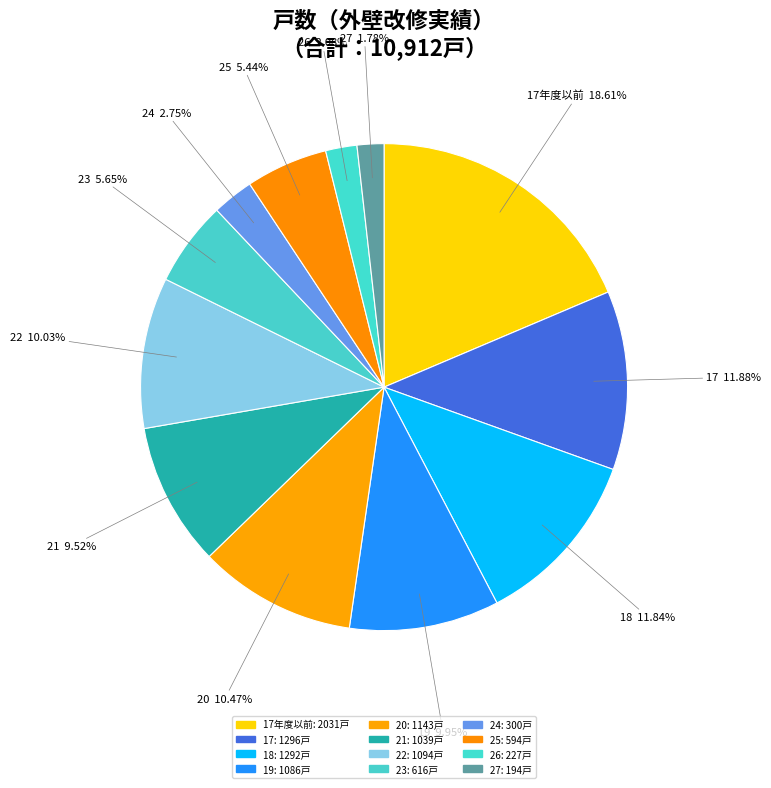

Does any single category account for the majority?

No